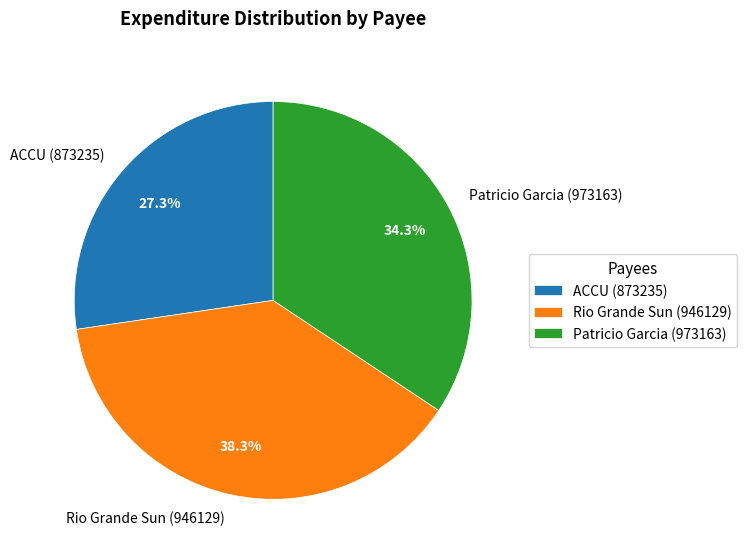

Is ACCU (873235) the majority of the pie?

No